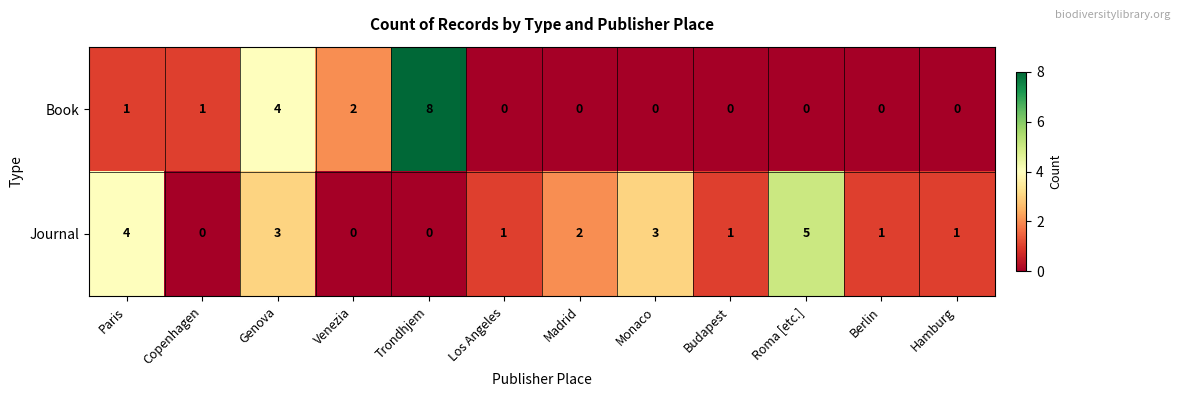

How many positive values does the Journal series have?

9